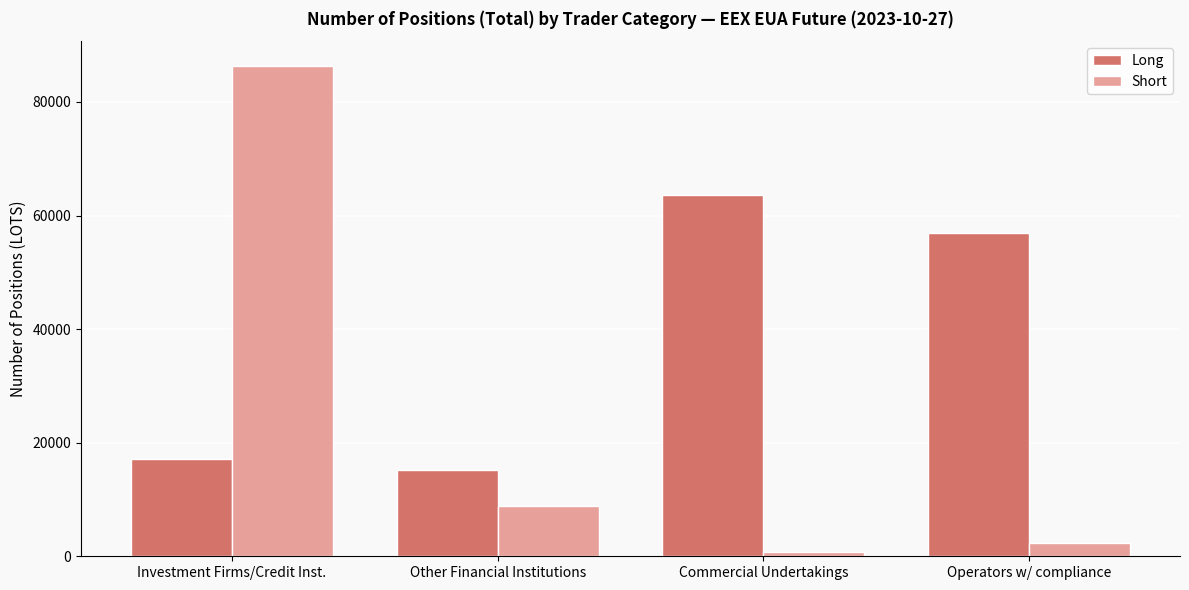

Reading left to right, what are all the values shown in this chart?

Long: 17110	15275	63610	56844
Short: 86380	8846	810	2271